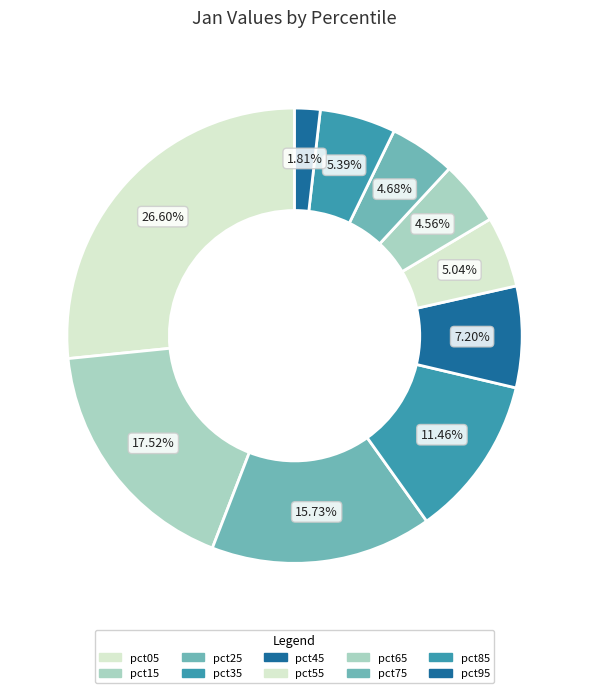

To the nearest percent, what is the combined percentage of pct55 and pct05?

32%